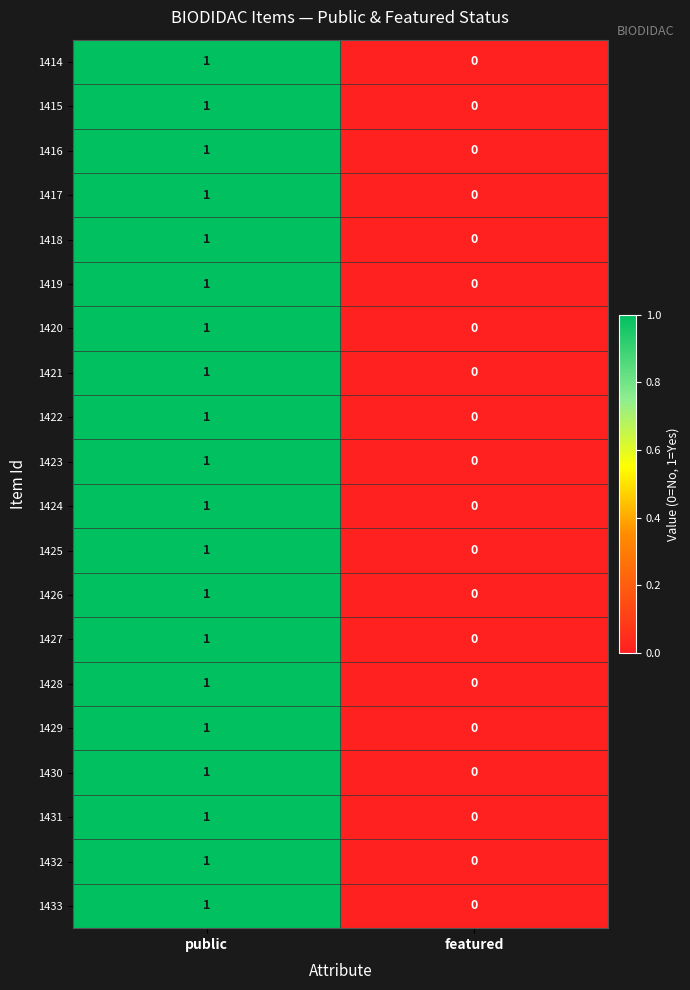

The value of 1430 at featured is 0. True or false?

True